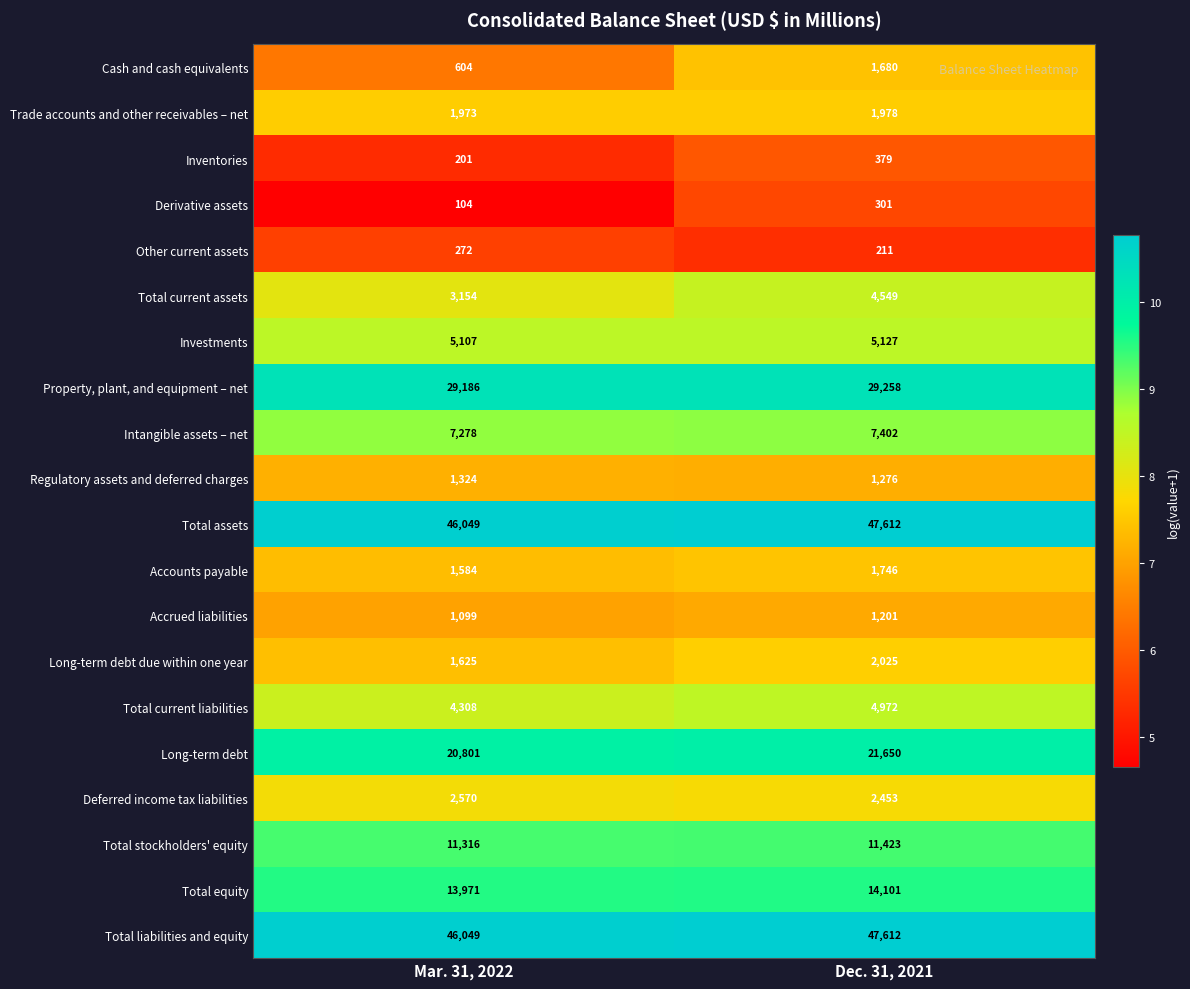

At which label is Inventories closest to 290?

Mar. 31, 2022